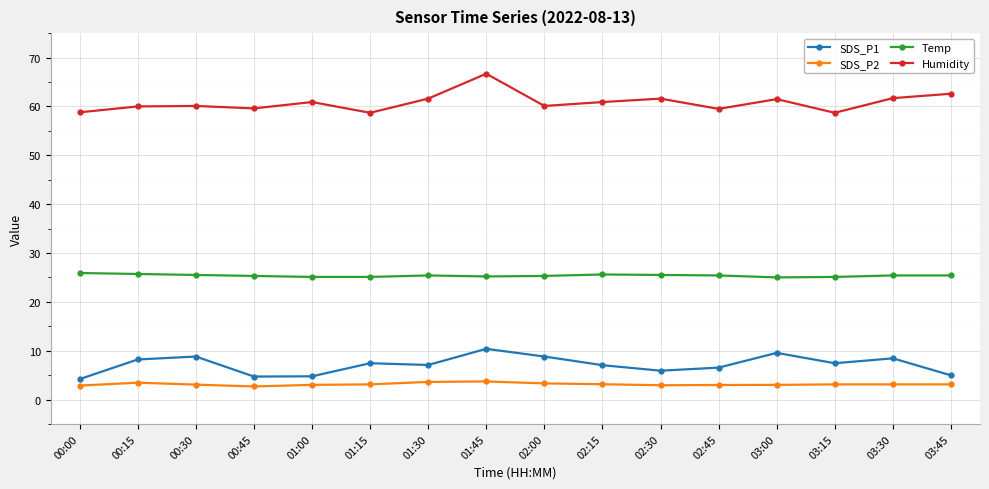

What is the minimum value shown in the chart?

2.7